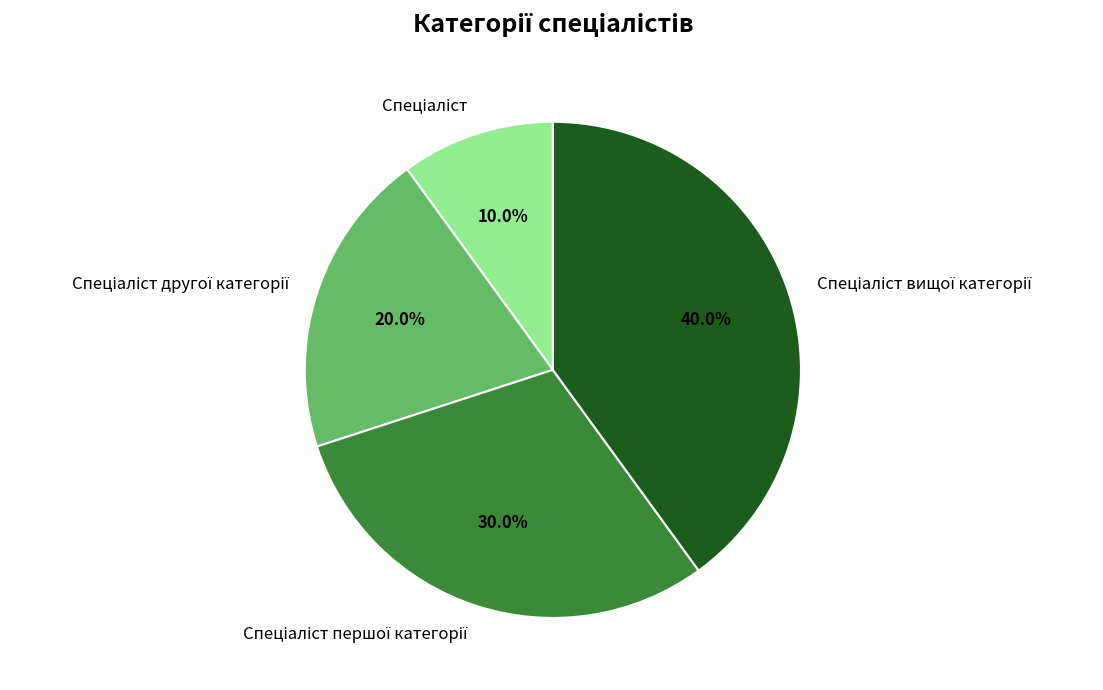

Does any single category account for the majority?

No